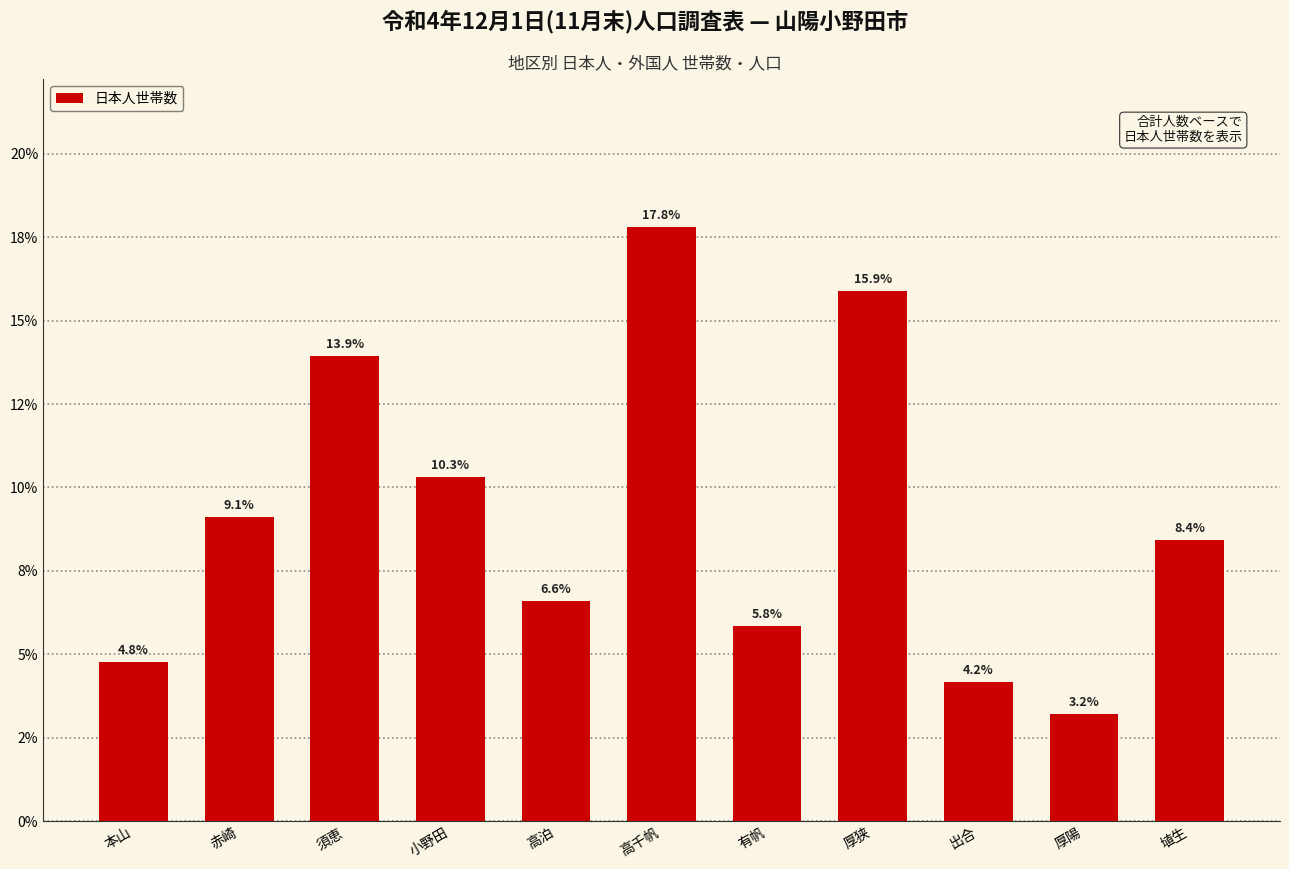

Approximately how many times larger is the value at 須恵 compared to 小野田?

1.4